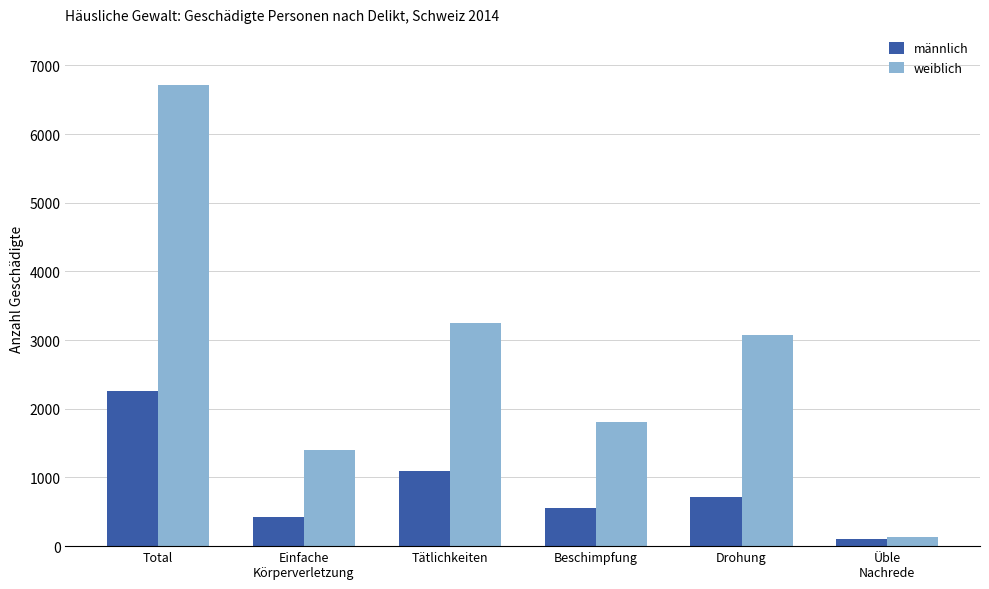

Which series has the widest spread of values?

weiblich